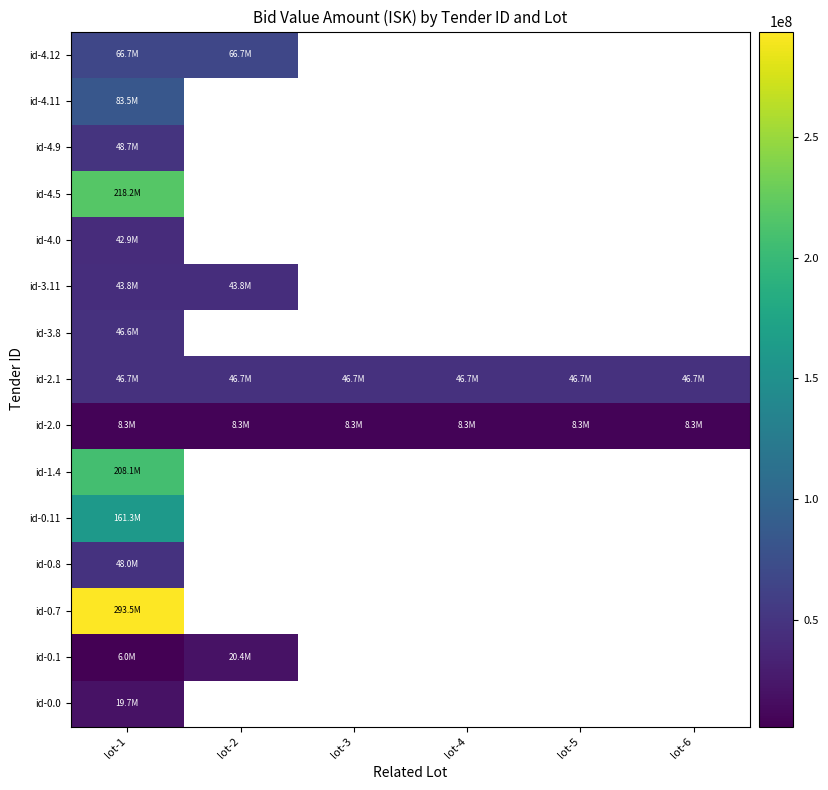

Which label corresponds to the smallest value in the chart?

lot-1